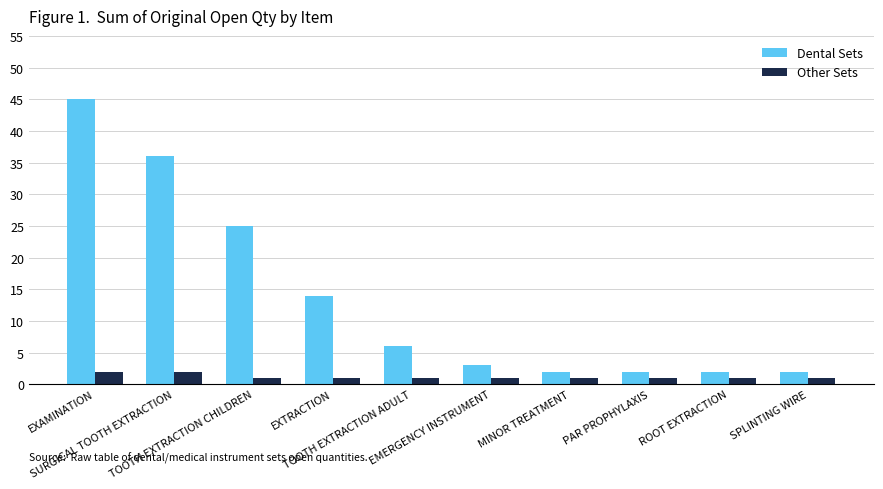

Reading left to right, extract all data points from this chart.

Dental Sets: EXAMINATION=45	SURGICAL TOOTH EXTRACTION=36	TOOTH EXTRACTION CHILDREN=25	EXTRACTION=14	TOOTH EXTRACTION ADULT=6	EMERGENCY INSTRUMENT=3	MINOR TREATMENT=2	PAR PROPHYLAXIS=2	ROOT EXTRACTION=2	SPLINTING WIRE=2
Other Sets: EXAMINATION=2	SURGICAL TOOTH EXTRACTION=2	TOOTH EXTRACTION CHILDREN=1	EXTRACTION=1	TOOTH EXTRACTION ADULT=1	EMERGENCY INSTRUMENT=1	MINOR TREATMENT=1	PAR PROPHYLAXIS=1	ROOT EXTRACTION=1	SPLINTING WIRE=1